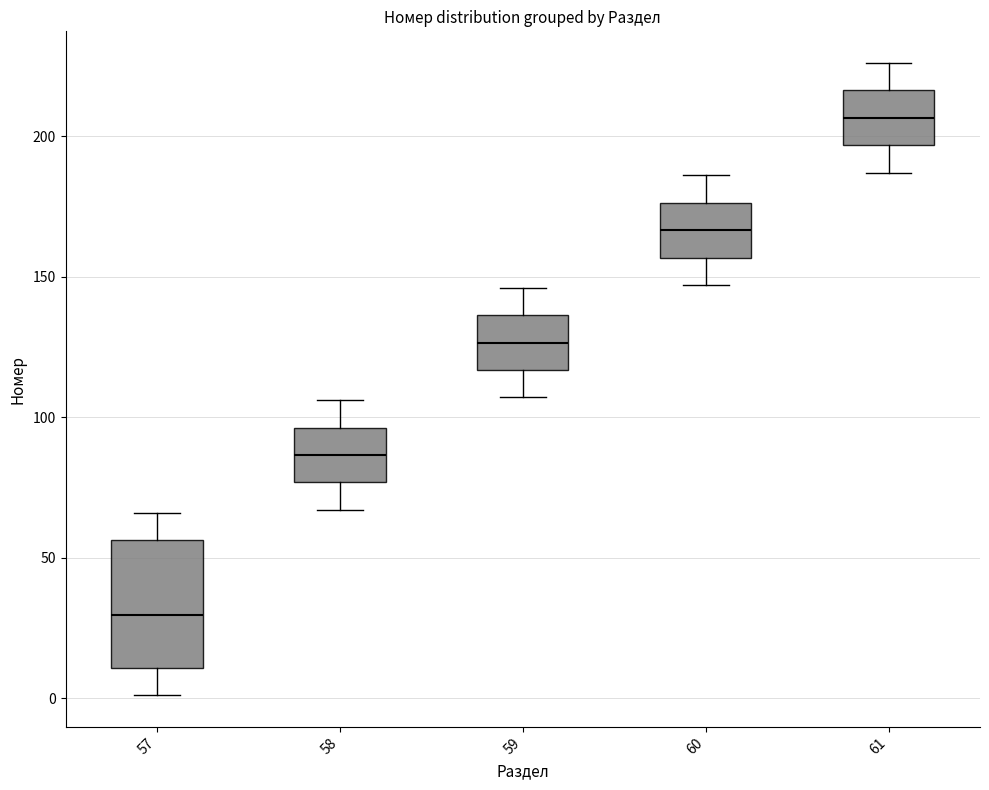

Which box's median line is the highest?

61